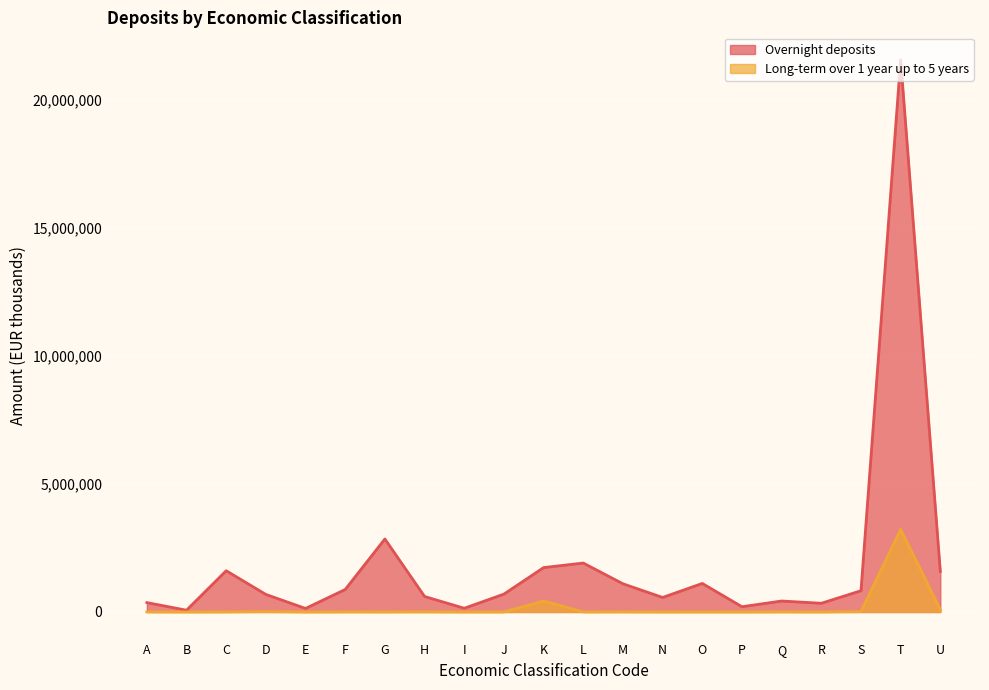

True or false: Long-term over 1 year up to 5 years and Overnight deposits intersect in this chart.

False